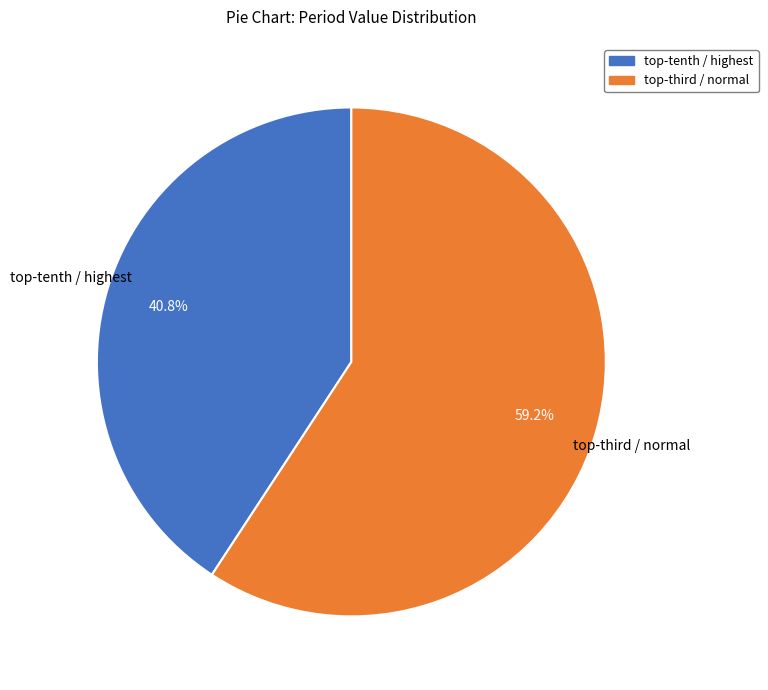

Is there any slice that represents more than half of the pie?

Yes